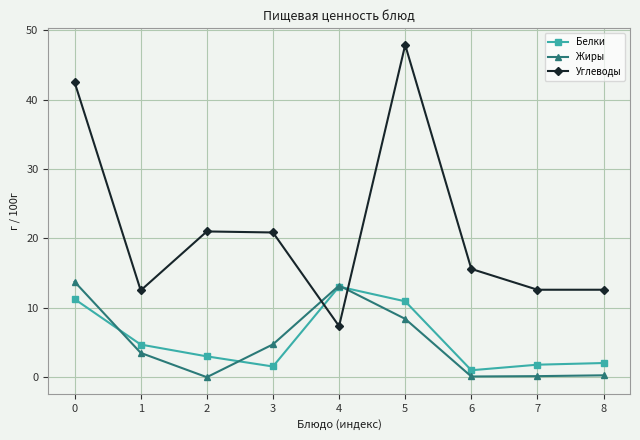

Count the number of categories in the chart.

9